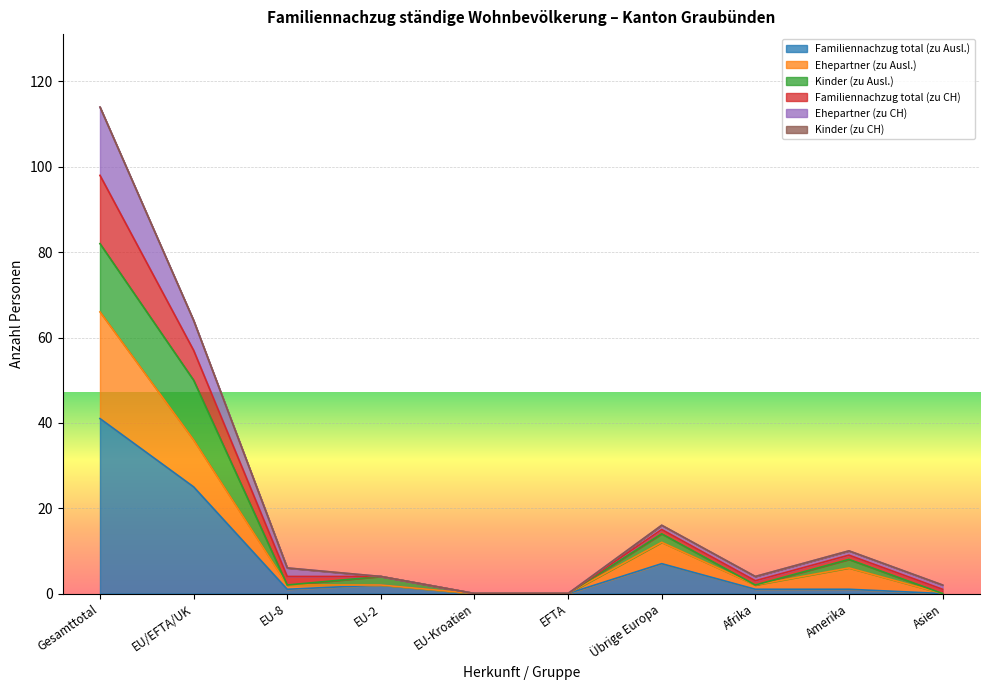

How many positive values does the Familiennachzug total (zu Ausl.) series have?

7